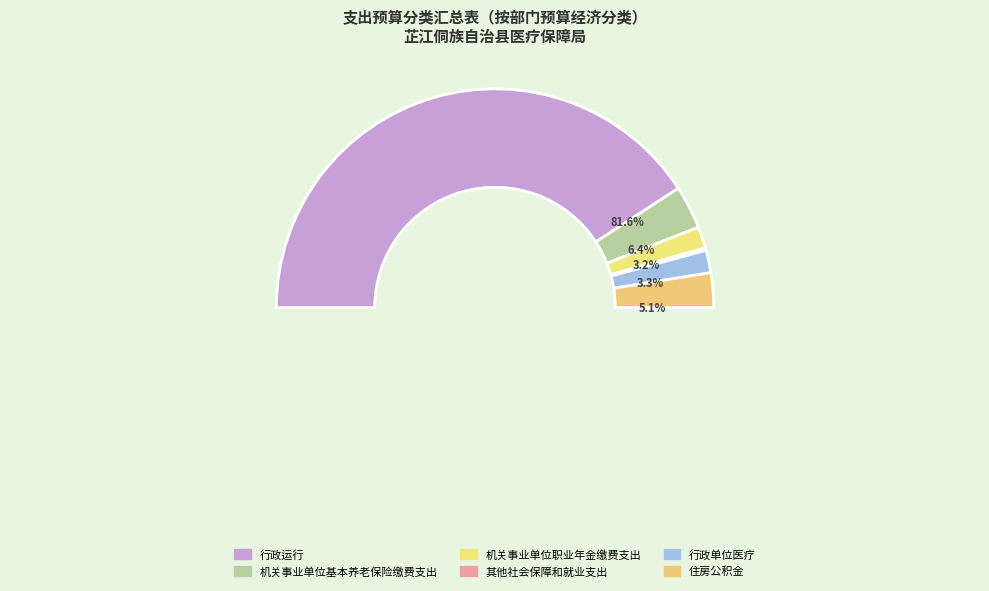

To the nearest percent, what is the combined percentage of 机关事业单位职业年金缴费支出 and 其他社会保障和就业支出?

4%